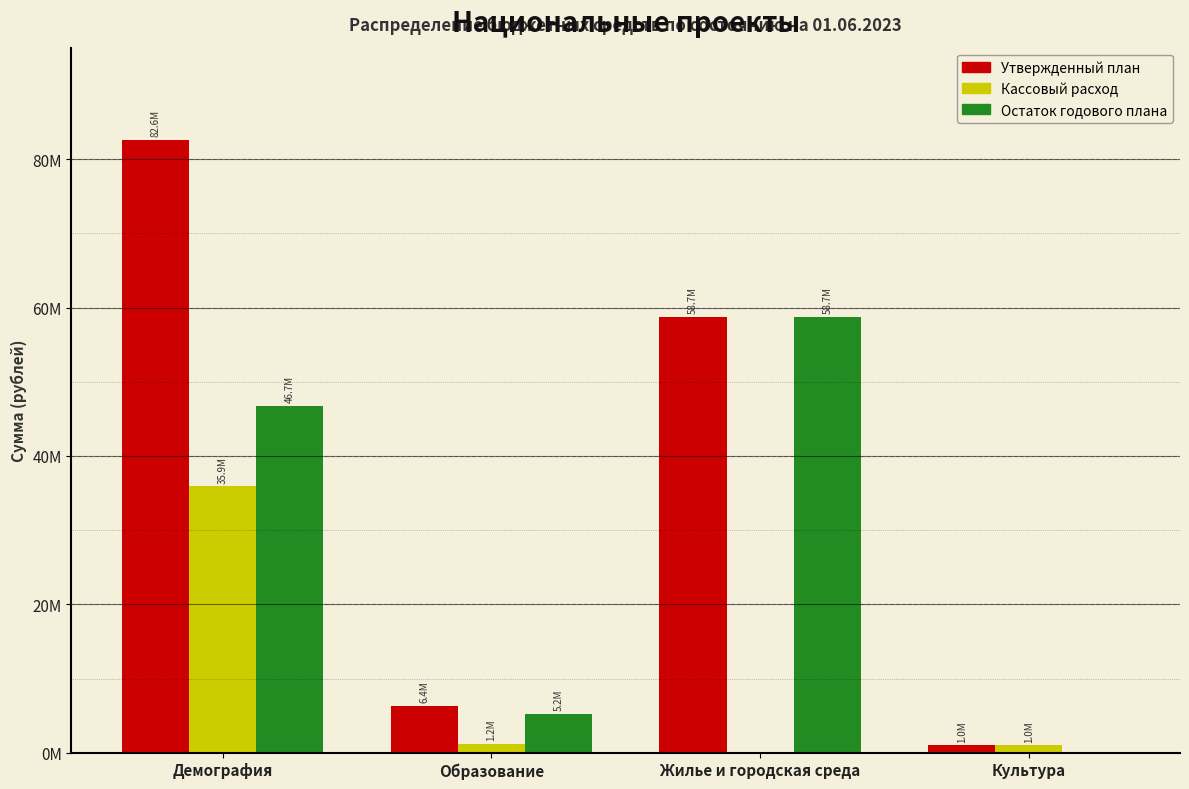

Are the bars grouped side by side (vs. stacked)?

Yes